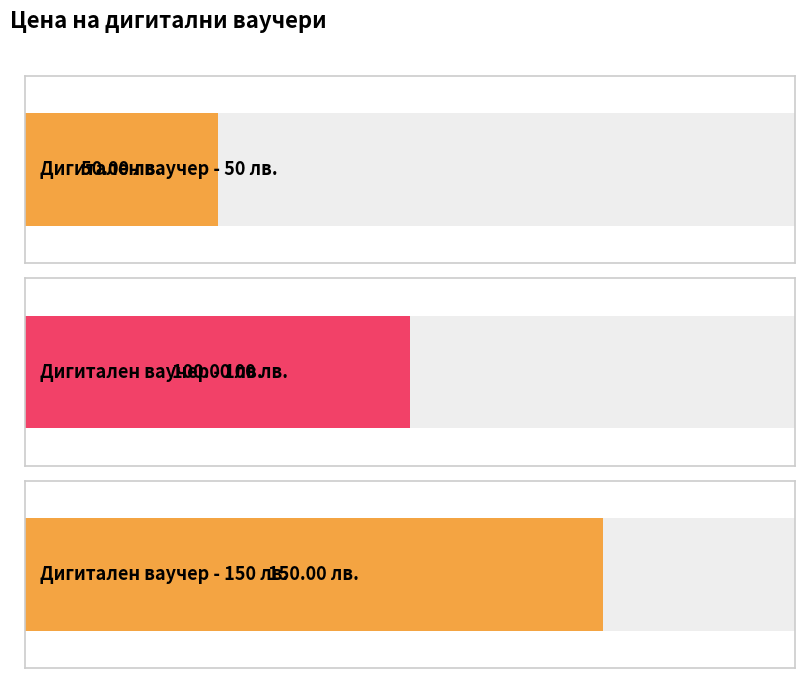

List the labels in order of value, largest first.

Дигитален ваучер - 150 лв., Дигитален ваучер - 100 лв., Дигитален ваучер - 50 лв.